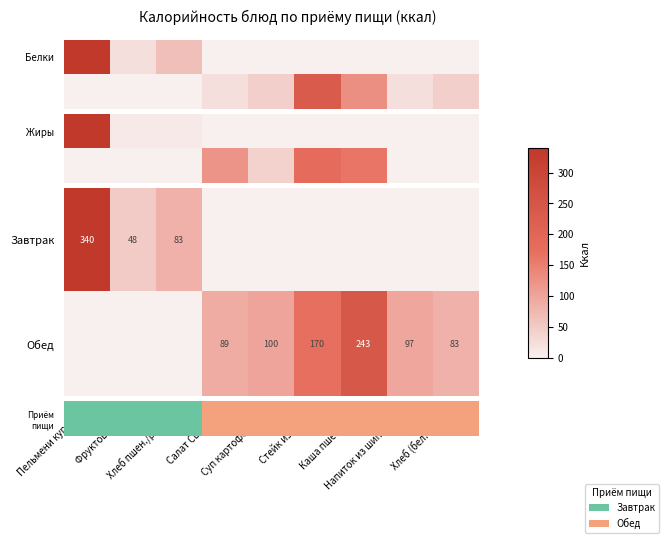

True or false: Обед has a value of 0.5 at Напиток из шиповника.

False